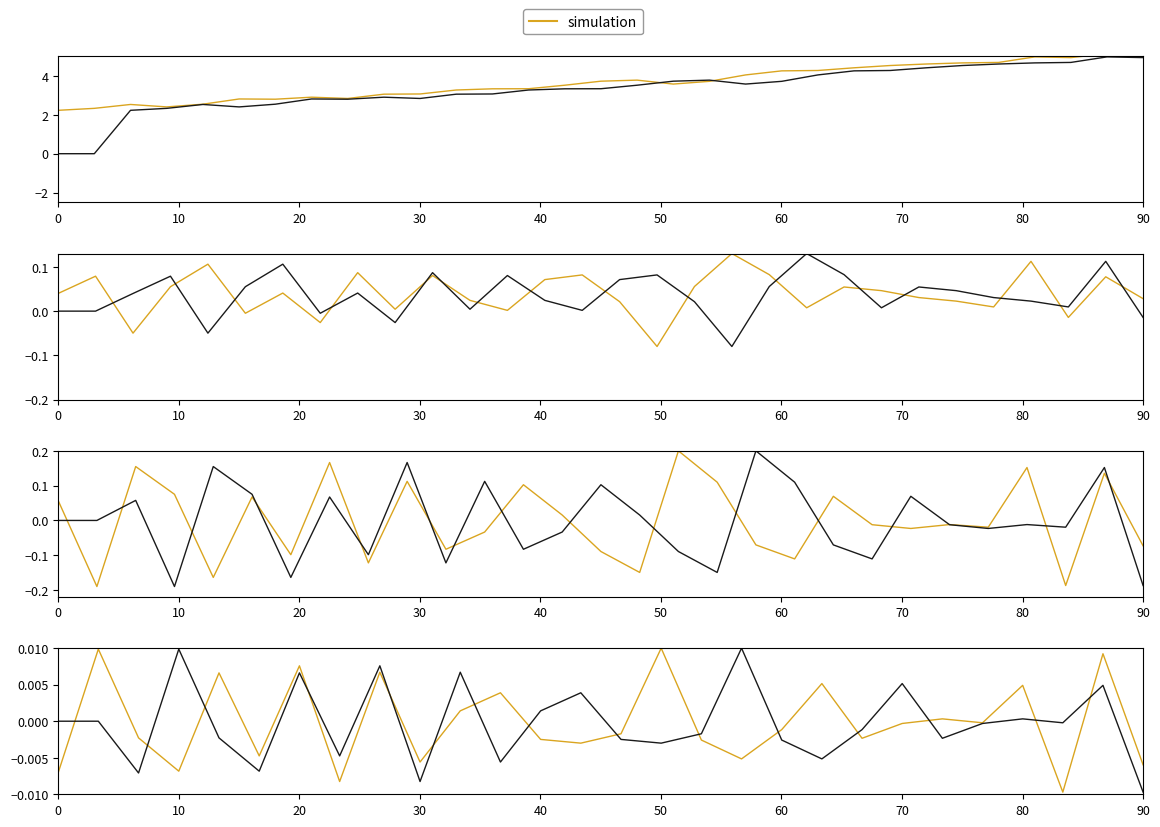

How many data points are less than 3?

9